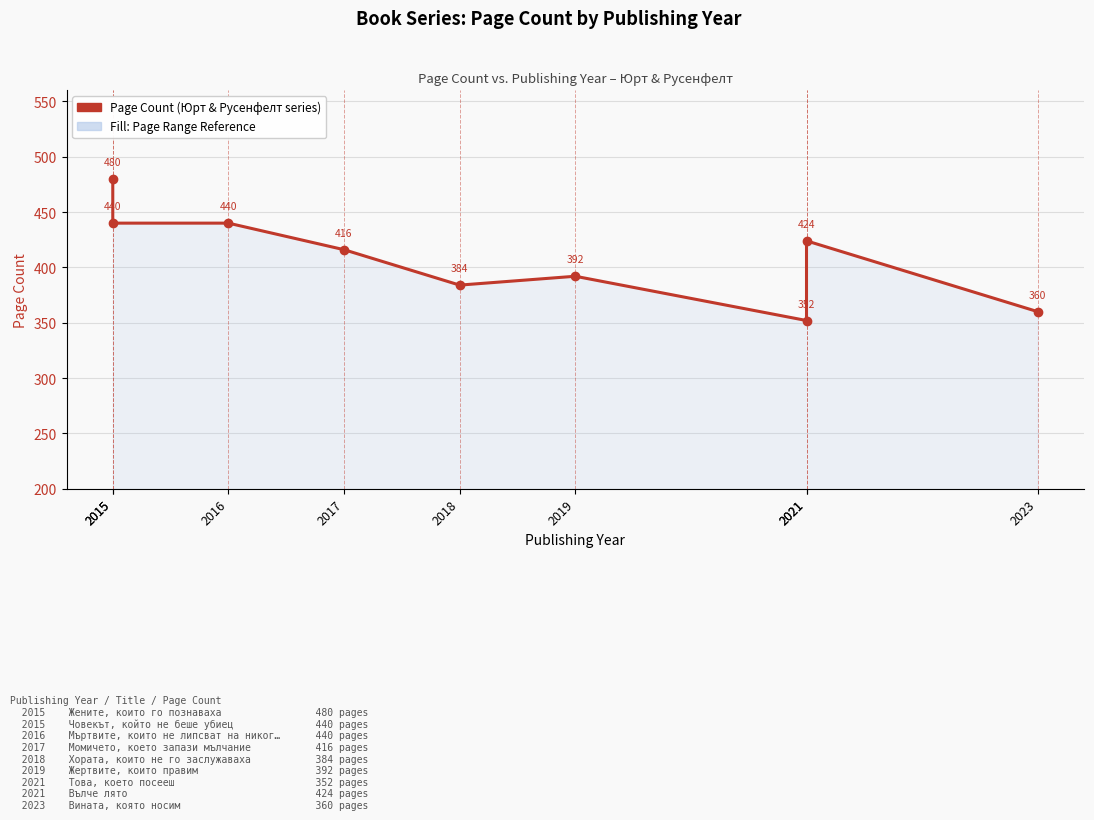

Count the number of categories in the chart.

9